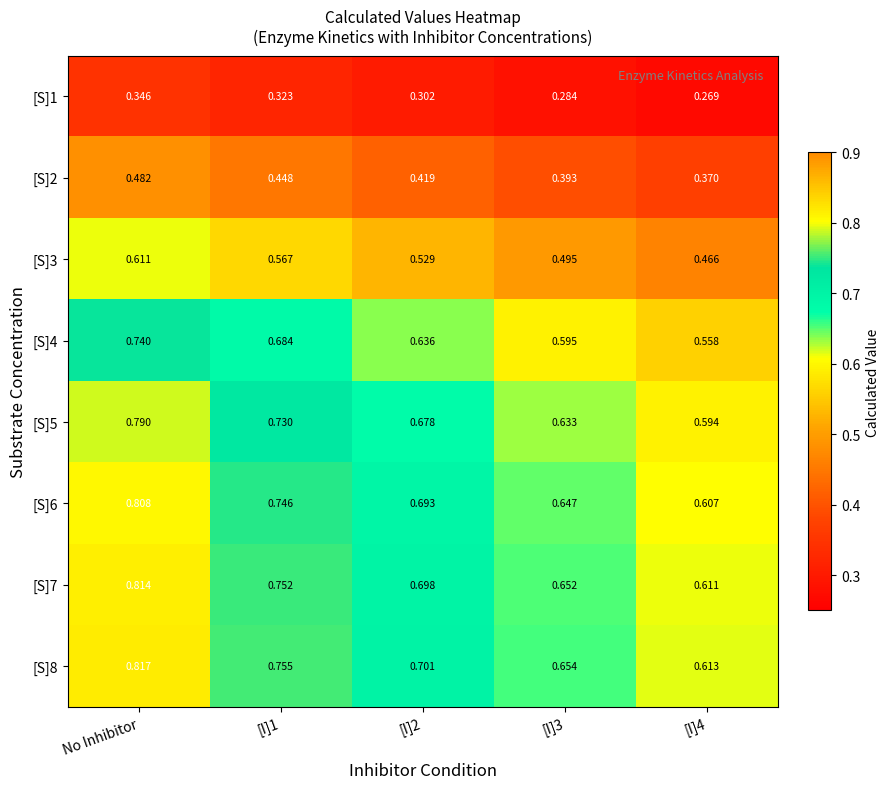

Is the value of [S]5 at [I]1 greater than the value of [S]7 at [I]2?

Yes